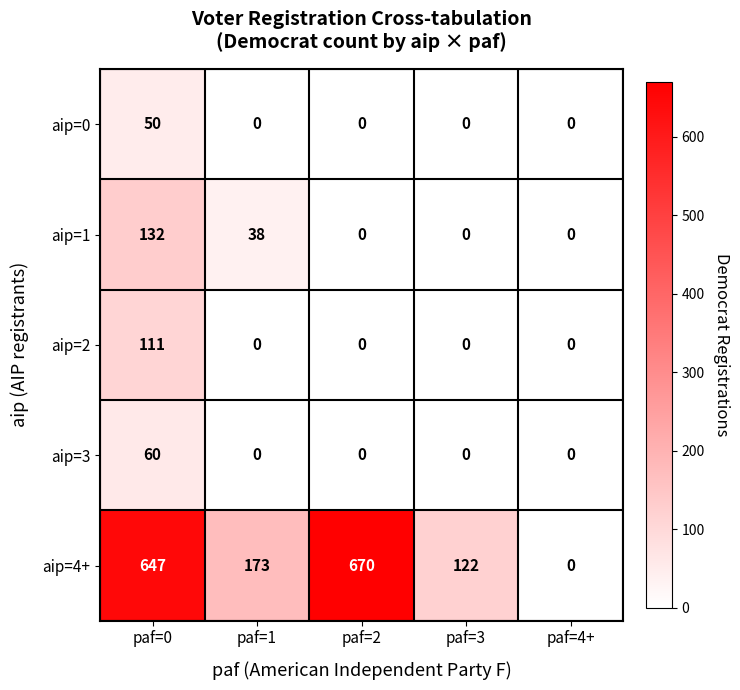

The aip=0 series shows 50 at paf=0. True or false?

True